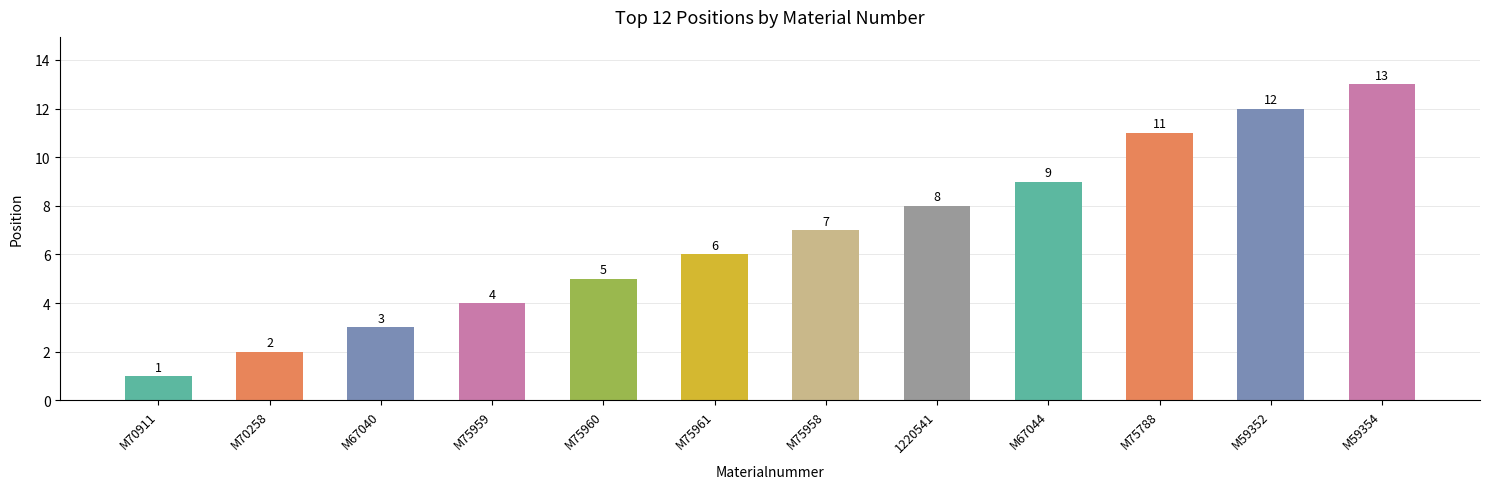

Reading left to right, extract all data points from this chart.

1	2	3	4	5	6	7	8	9	11	12	13